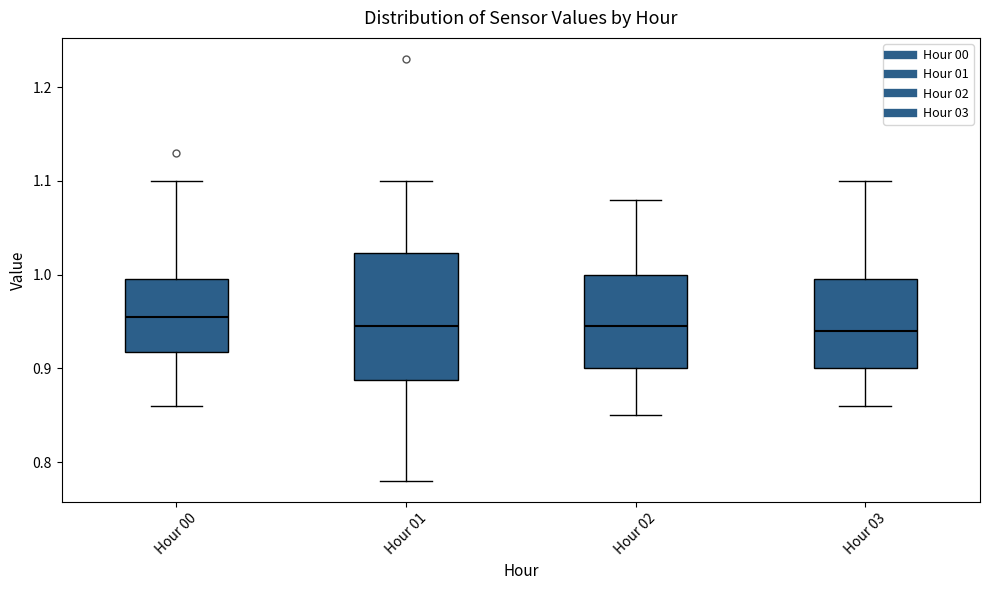

Reading left to right, read every box against the y-axis: the position of its median line, the range the box covers, and the ends of its whiskers. The values are not printed on the chart, so give them approximately, as read against the axis.

Hour 00: median 0.96, box 0.92 to 1.00, whiskers 0.86 to 1.10
Hour 01: median 0.95, box 0.89 to 1.02, whiskers 0.78 to 1.10
Hour 02: median 0.95, box 0.90 to 1.00, whiskers 0.85 to 1.08
Hour 03: median 0.94, box 0.90 to 1.00, whiskers 0.86 to 1.10